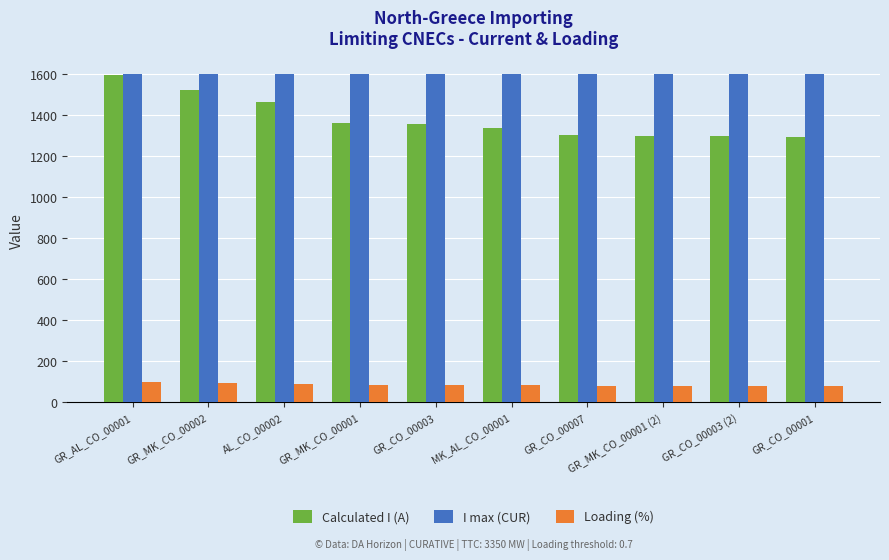

How many data points does each series have?

10